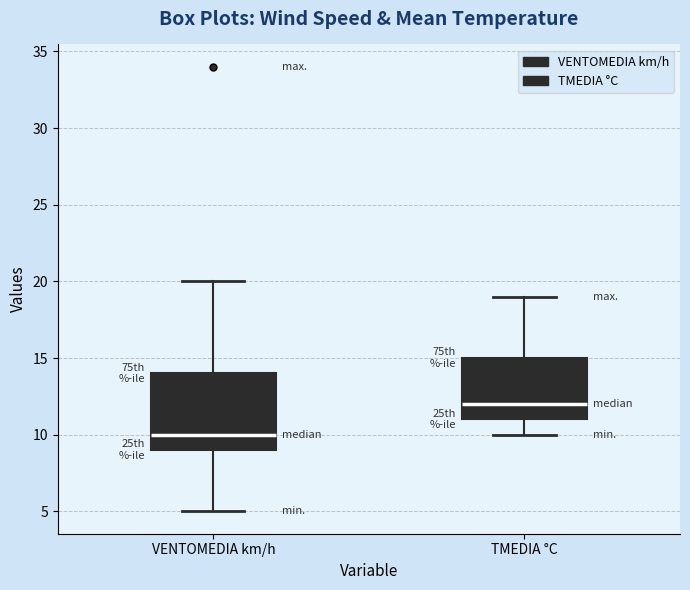

Which box is the tallest, from its lower edge to its upper edge?

VENTOMEDIA km/h